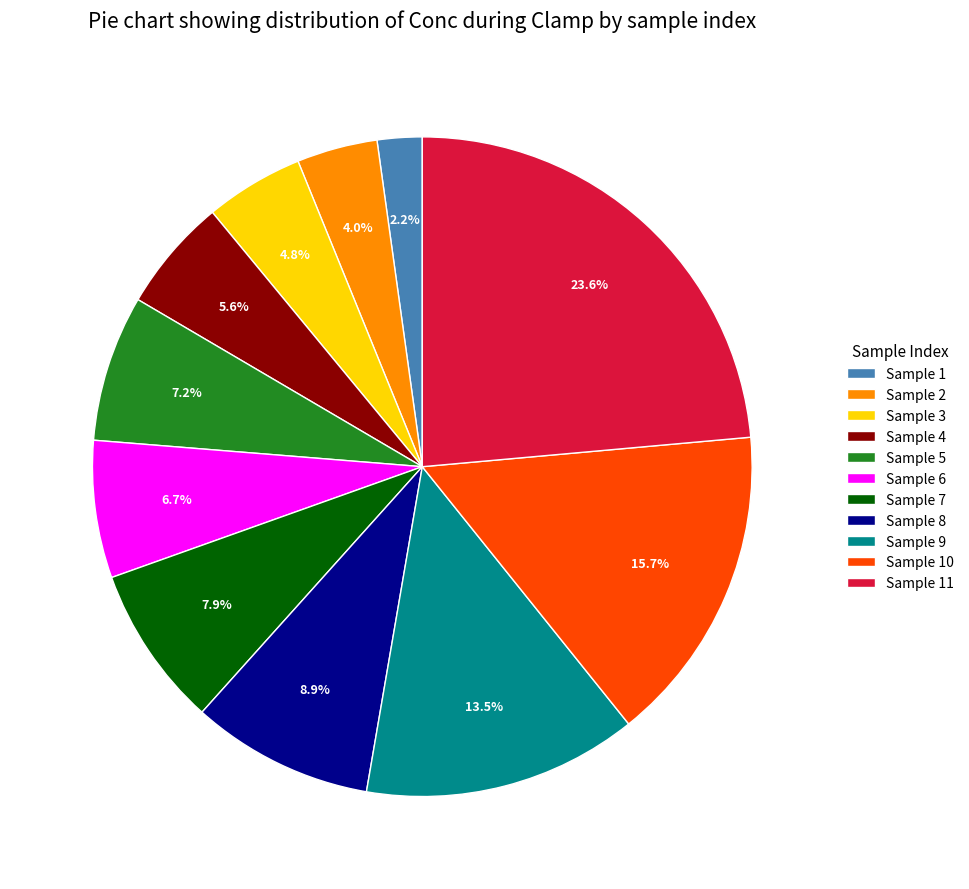

Is there any slice that represents more than half of the pie?

No